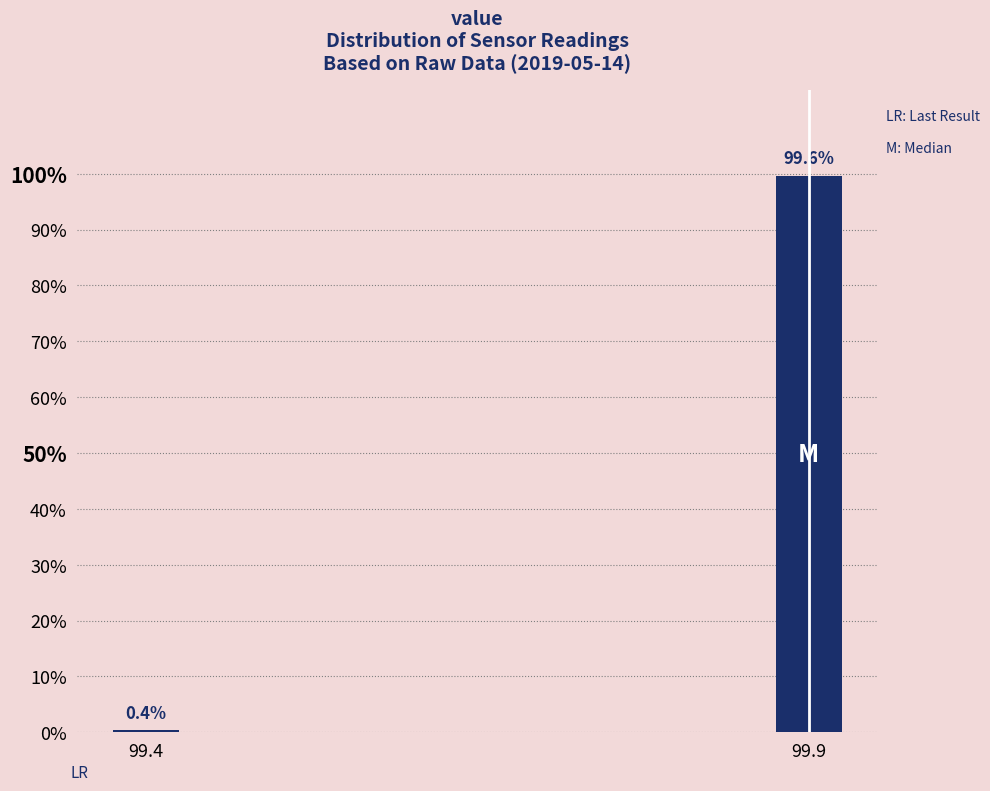

Reading left to right, extract all data points from this chart.

99.4=0.4	99.9=99.6